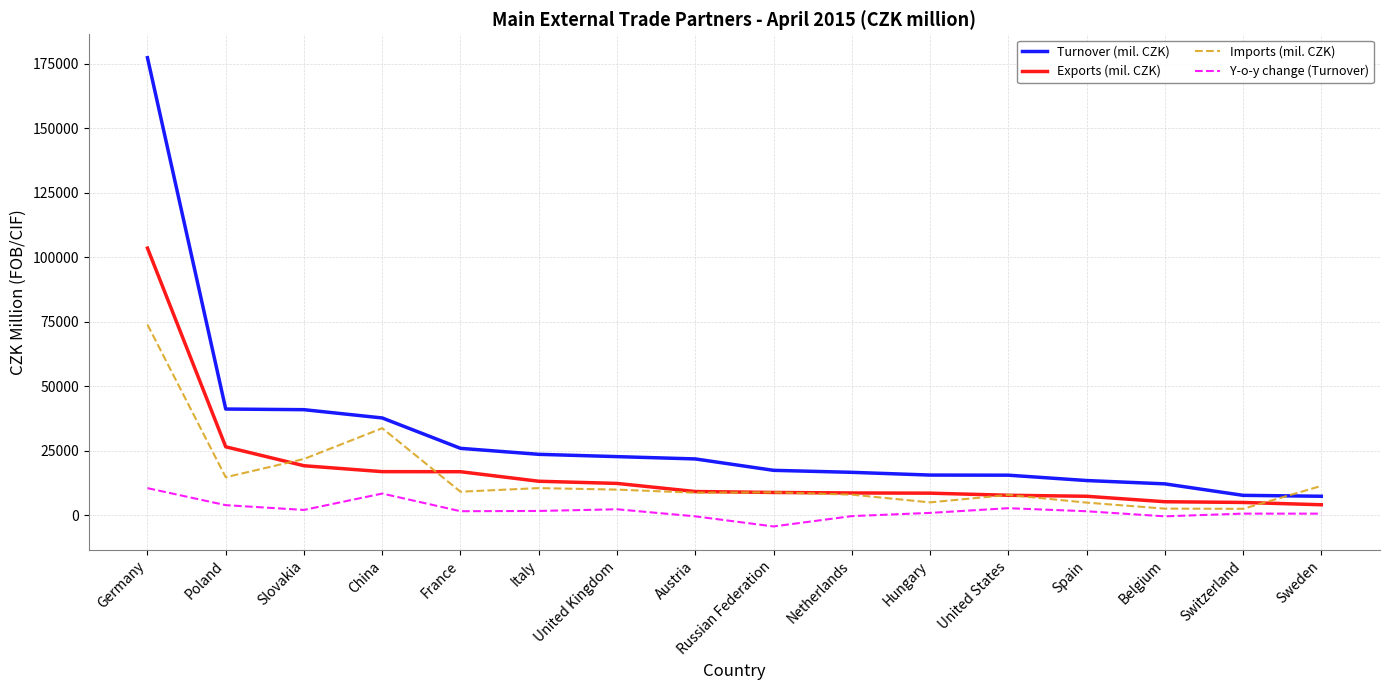

Which series has the largest total across all categories?

Turnover (mil. CZK)